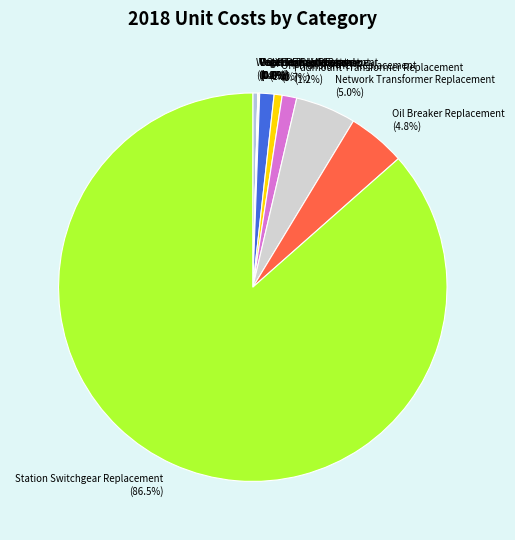

Which has a higher value, Network Transformer Replacement or Station Switchgear Replacement?

Station Switchgear Replacement